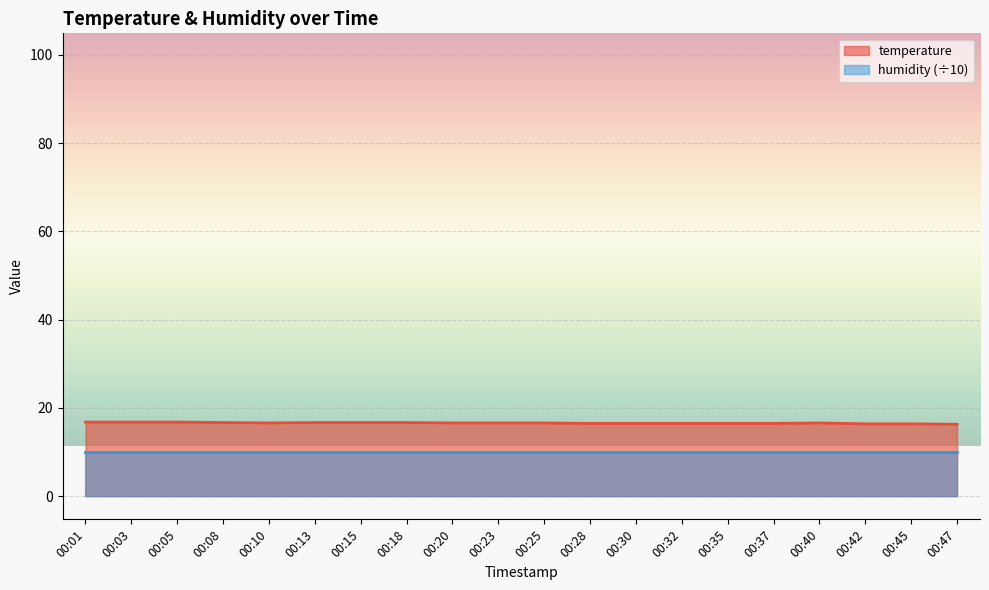

What is the value of the 7th point from the left?

16.7